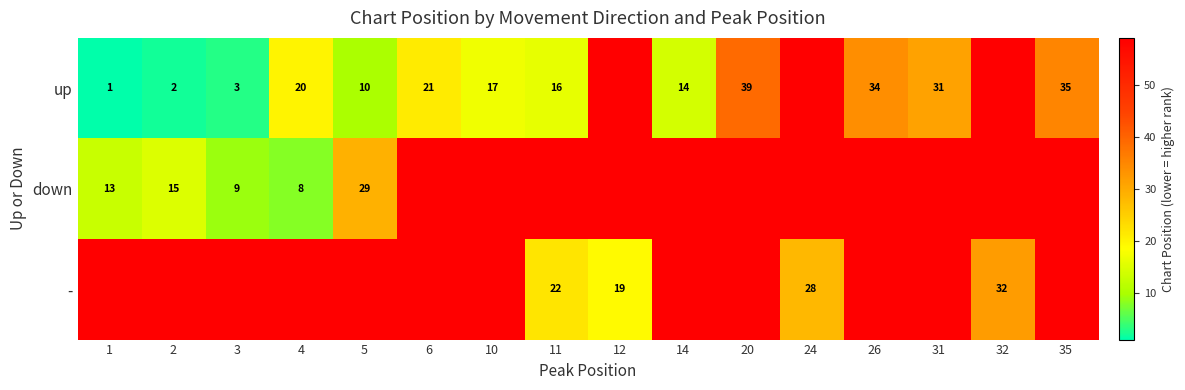

True or false: down has a value of 23 at 1.

False